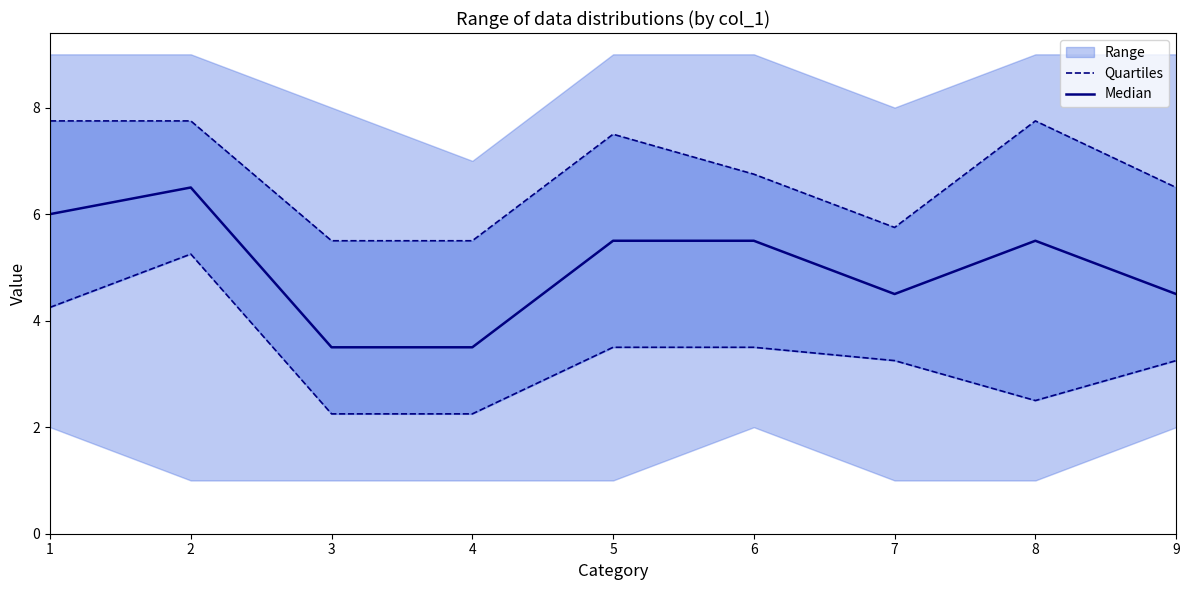

How many data points does each series have?

9